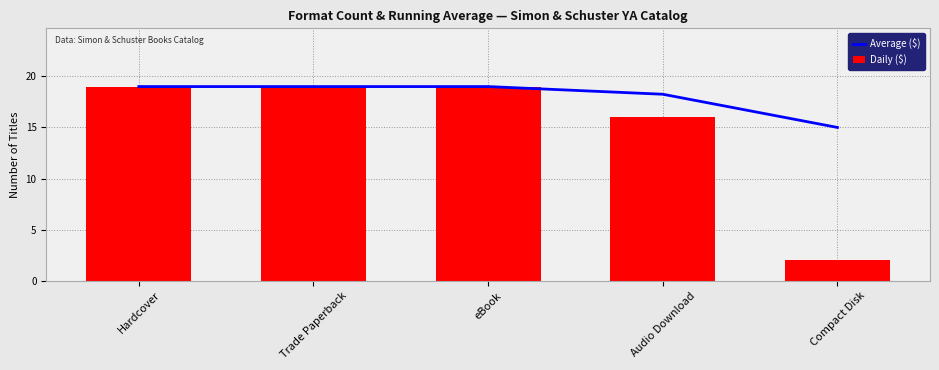

Where is Daily ($) nearest to the value 10?

Audio Download